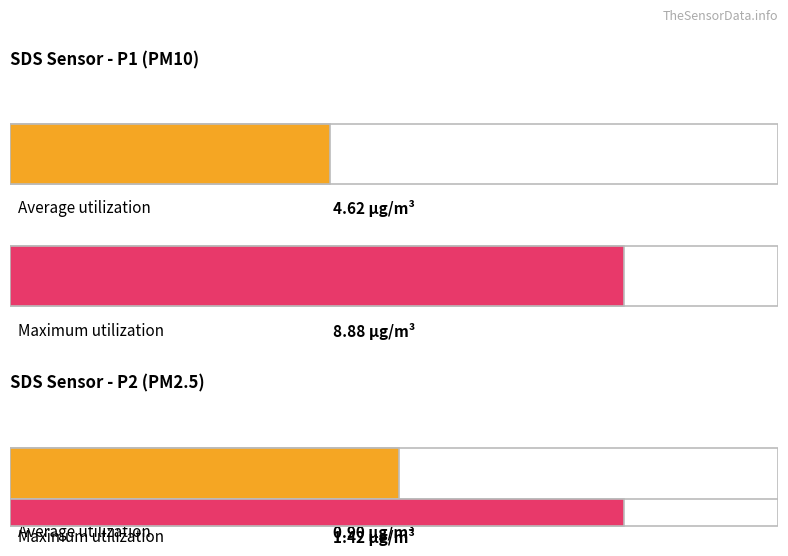

Rank the series at 00:02 from highest to lowest value.

SDS_P1, SDS_P2